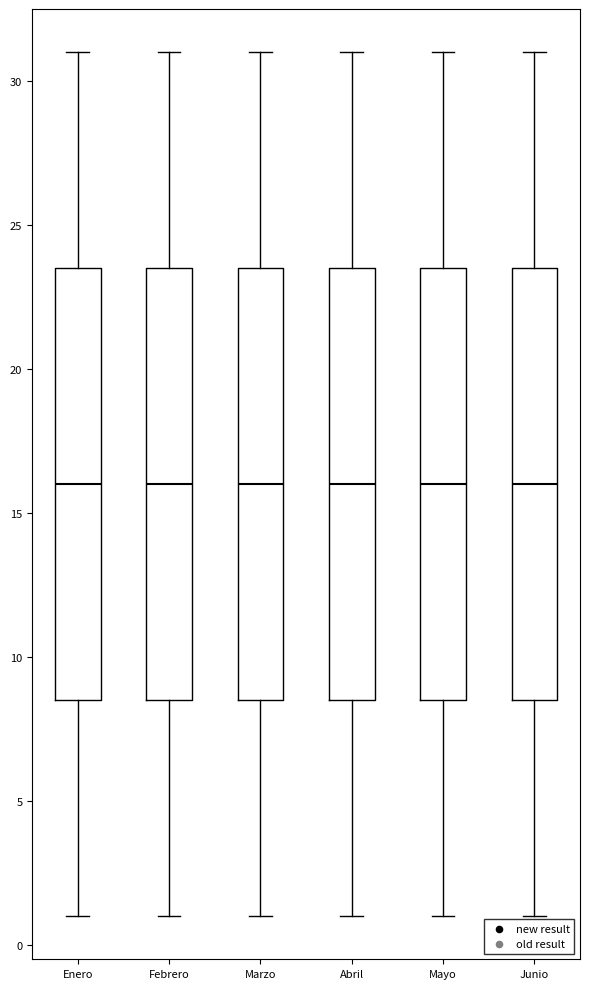

Where does the median line of the box for Marzo sit on the y-axis? The values are not printed on the chart, so give them approximately, as read against the axis.

16.0